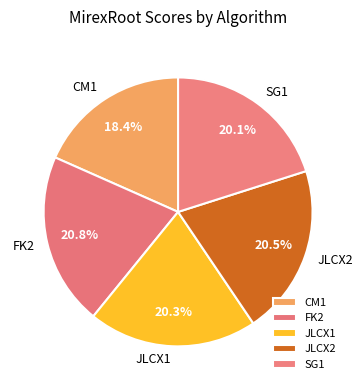

Is JLCX1 the majority of the pie?

No